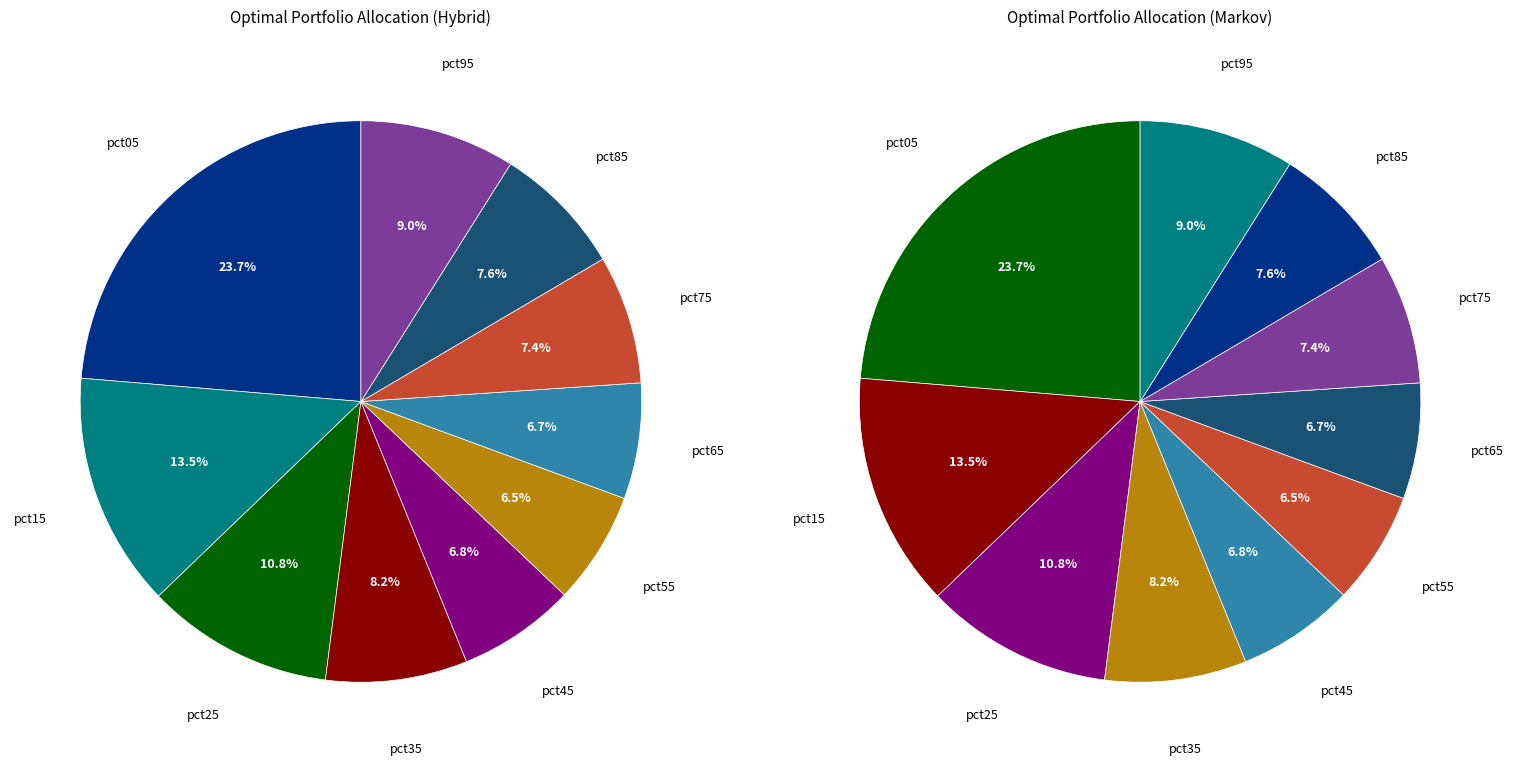

To the nearest percent, what portion does pct75 represent?

7%